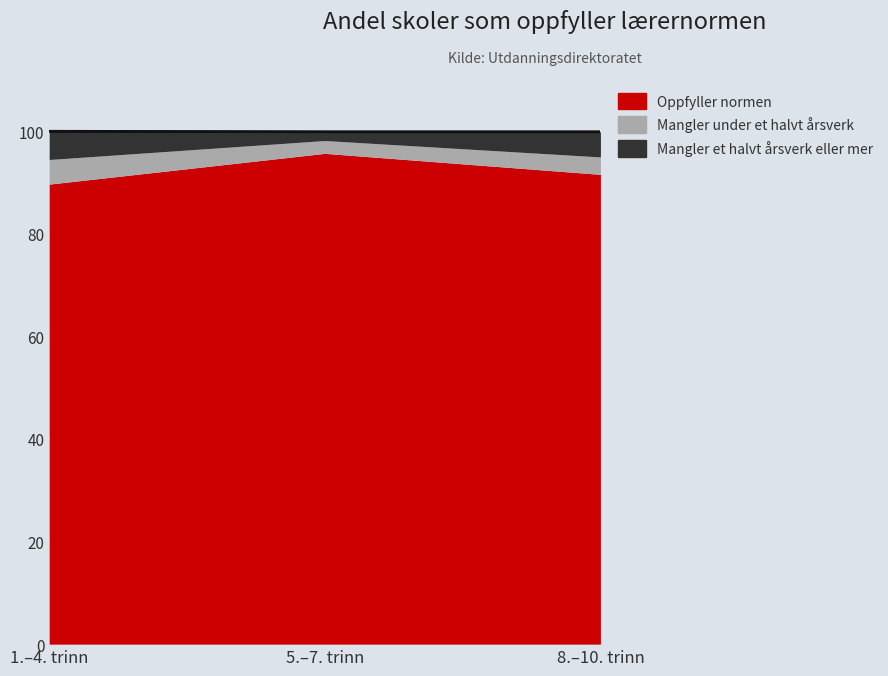

What is the minimum value shown in the chart?

89.7